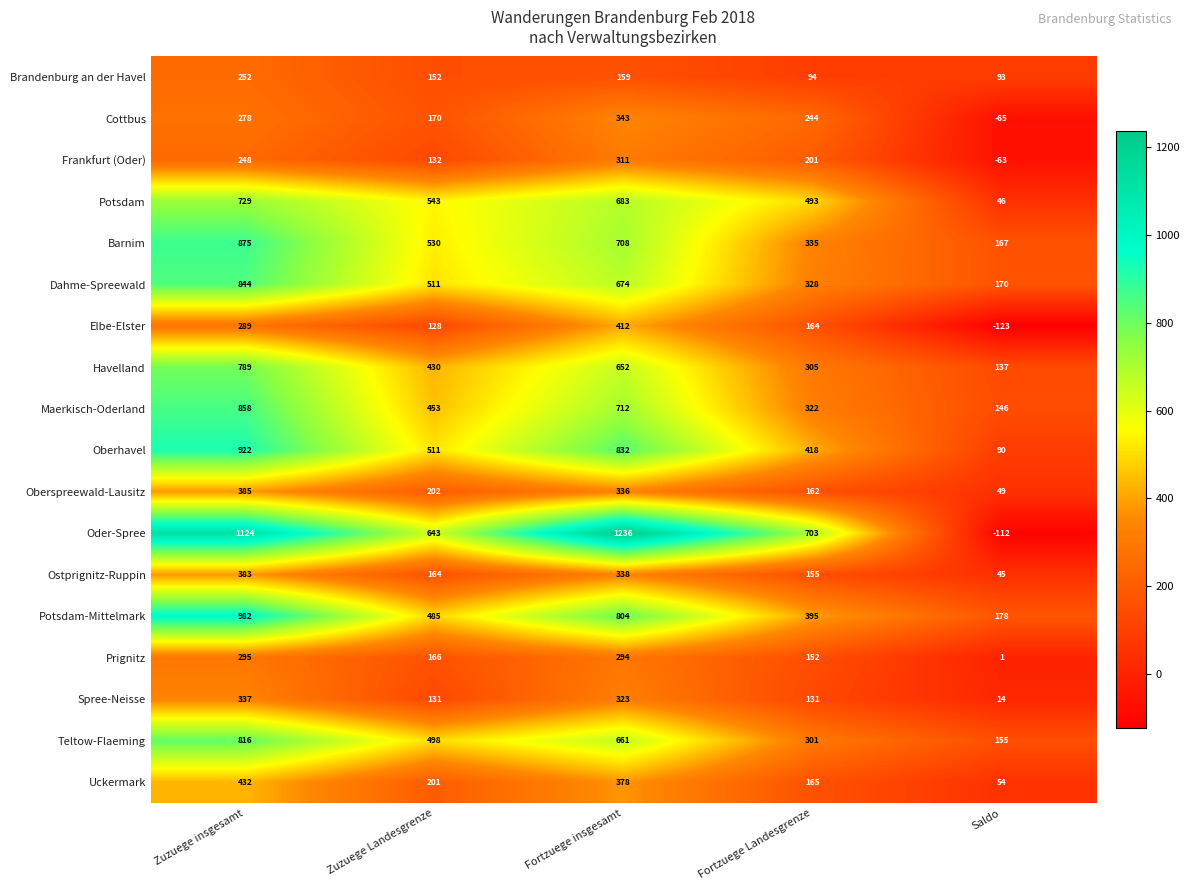

The value of Potsdam at Fortzuege Landesgrenze is 690. True or false?

False